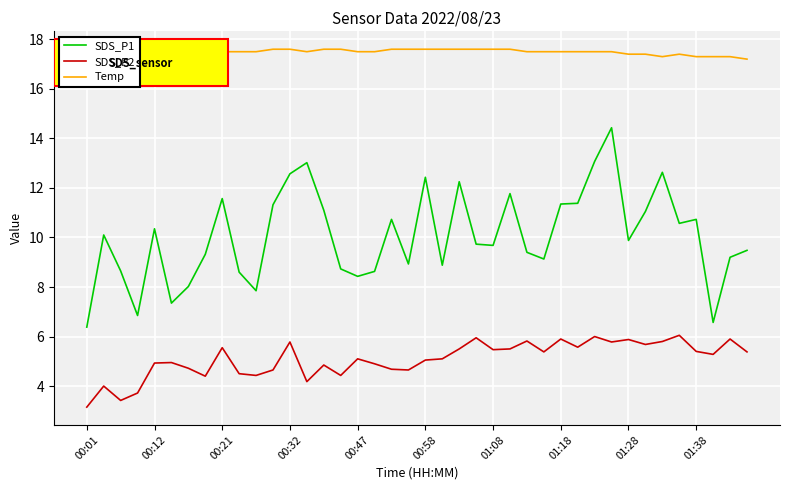

Which series has the largest total across all categories?

Temp